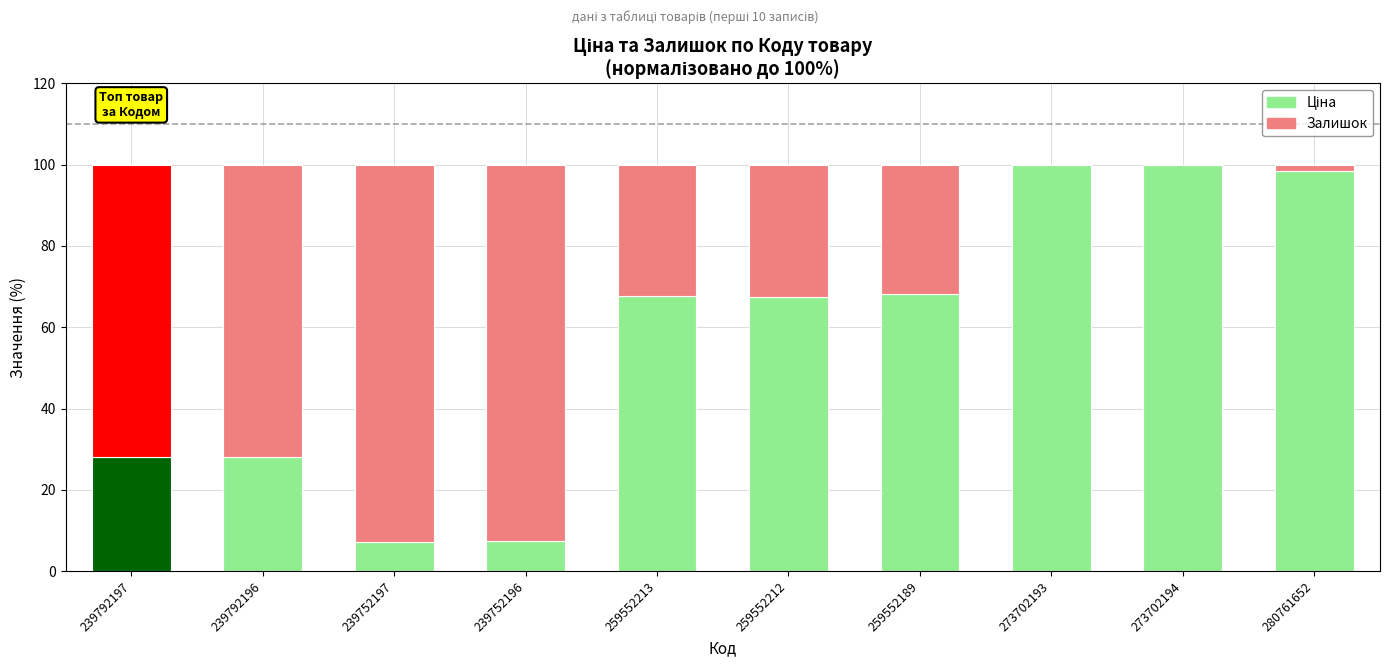

Which series has the widest spread of values?

Ціна